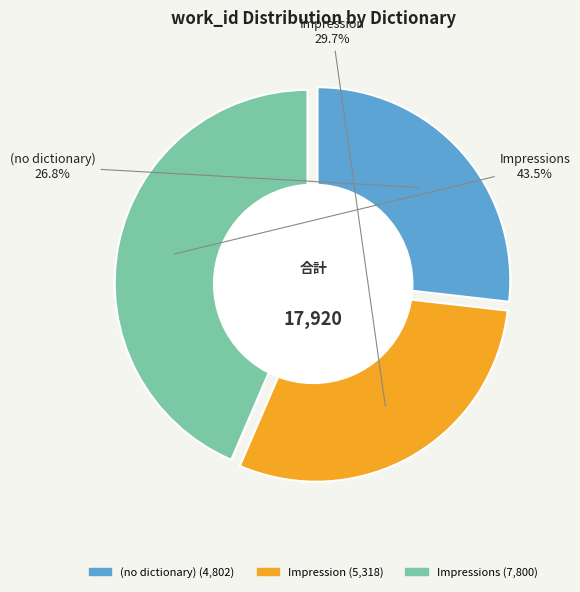

To the nearest percent, what is the difference between the largest and smallest slice percentages?

17%